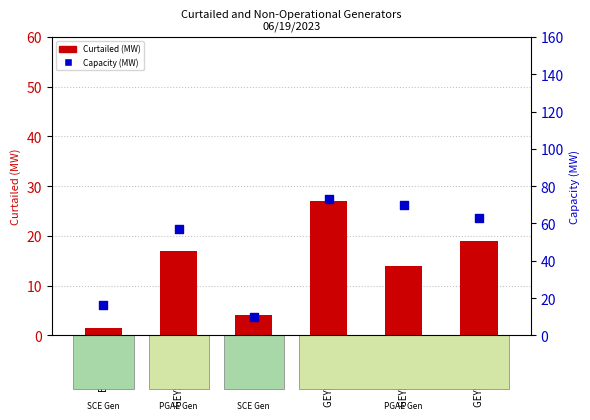

Which series reaches the maximum Y coordinate?

Capacity (MW)